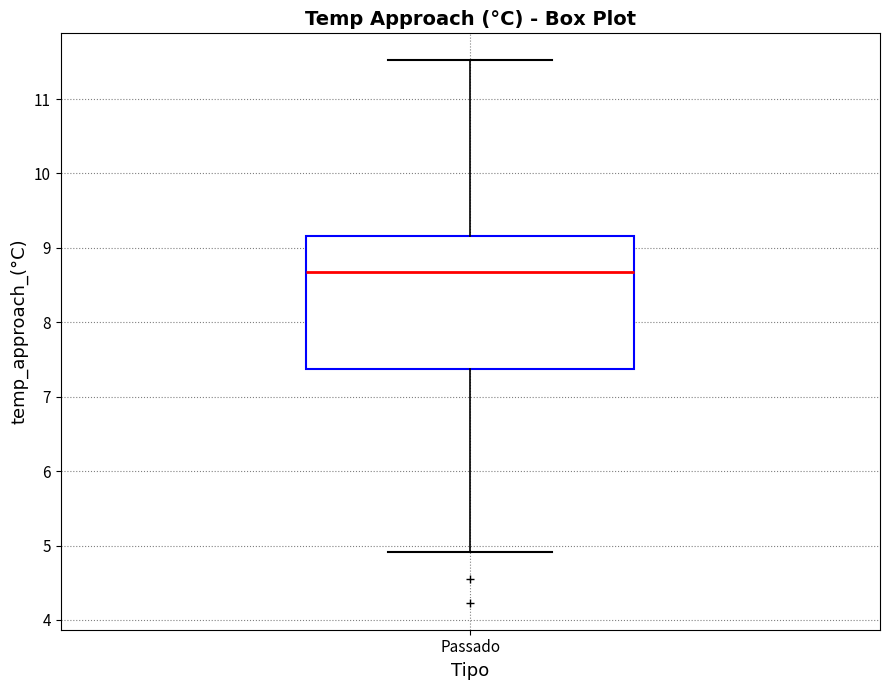

Read this box plot against the y-axis: the position of the median line, the range covered by the box, and the ends of both whiskers. The values are not printed on the chart, so give them approximately, as read against the axis.

median 8.7, box 7.4 to 9.2, whiskers 4.9 to 11.5